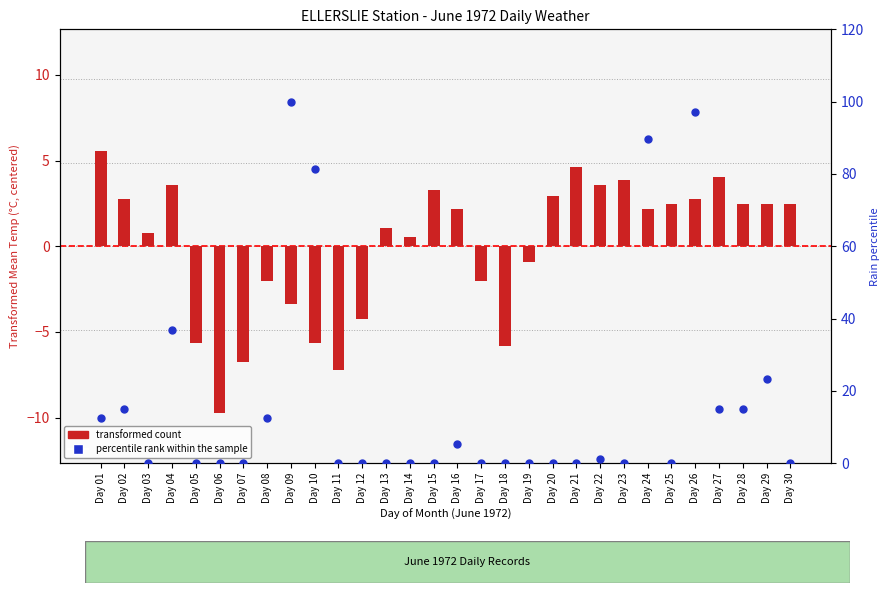

Which series reaches the maximum Y coordinate?

percentile rank within the sample